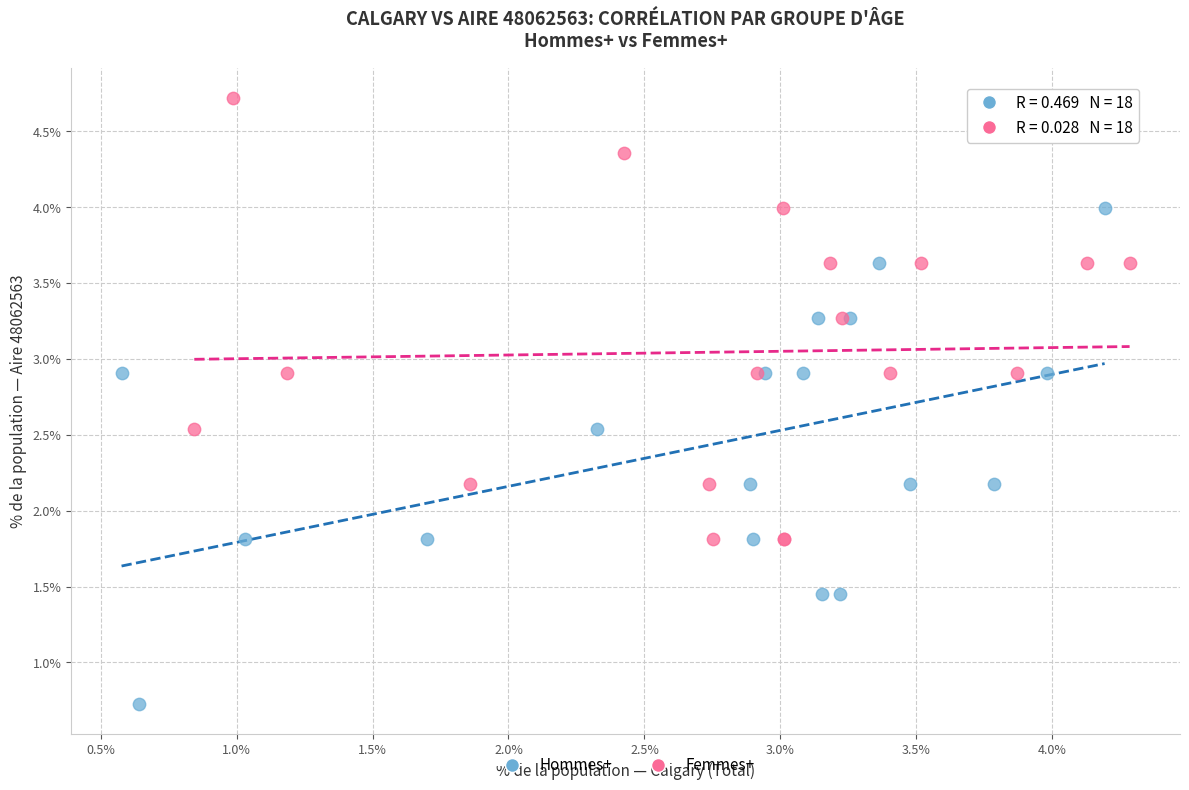

Which series has the largest Y range (max minus min)?

Hommes+